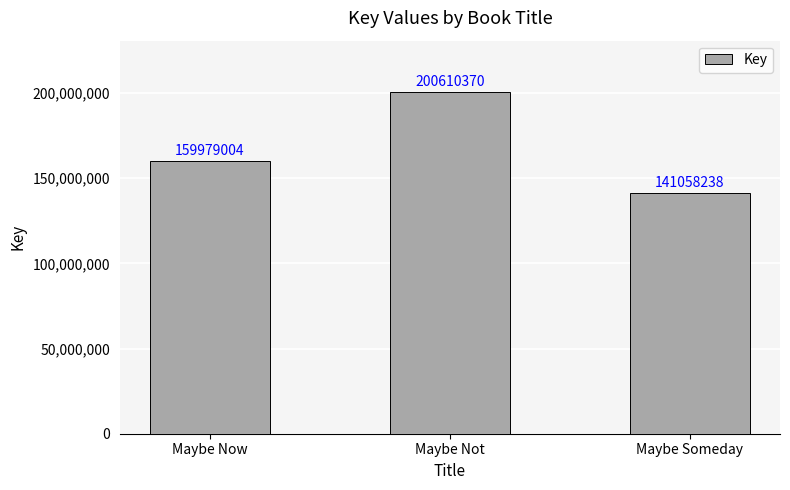

Does the chart contain stacked bars?

No